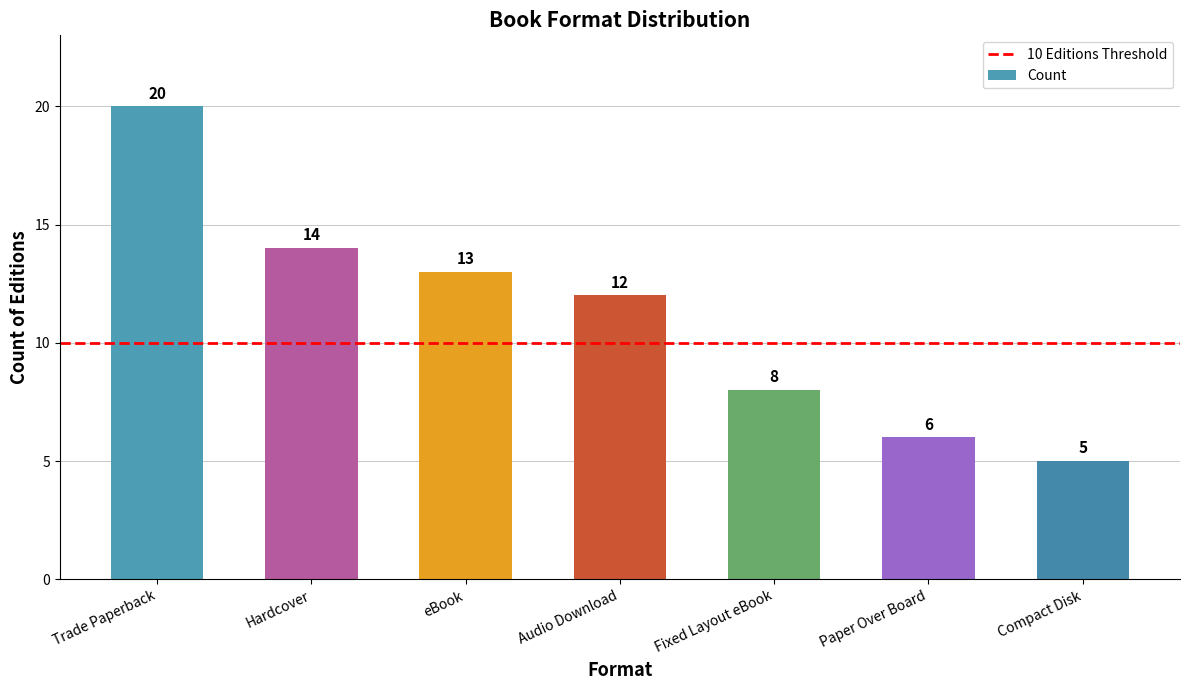

What is the smallest value displayed?

5